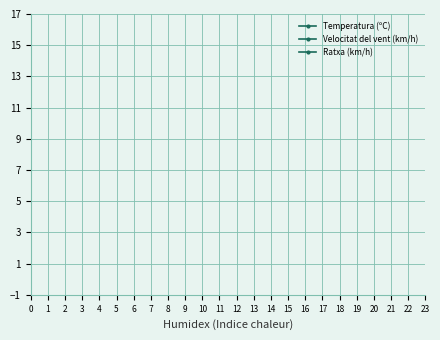

Does the chart display data point markers on the line(s)?

Yes